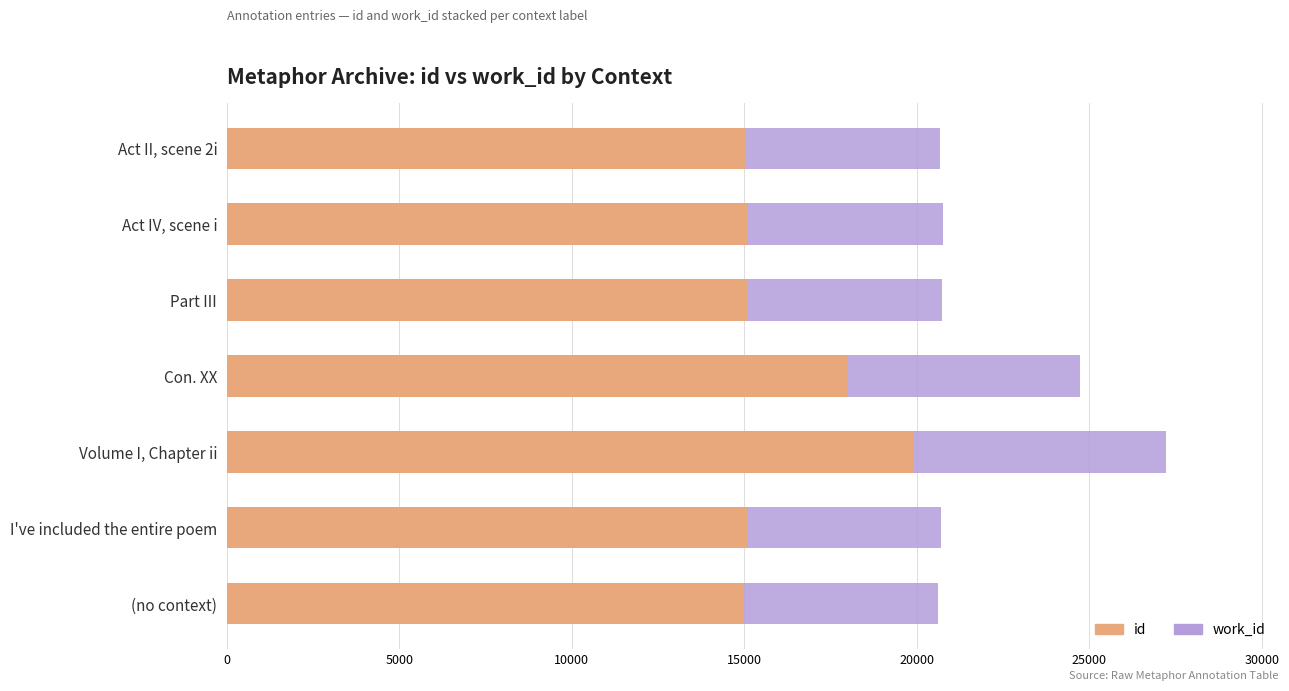

At which category is the sum across all series the highest?

Volume I, Chapter ii